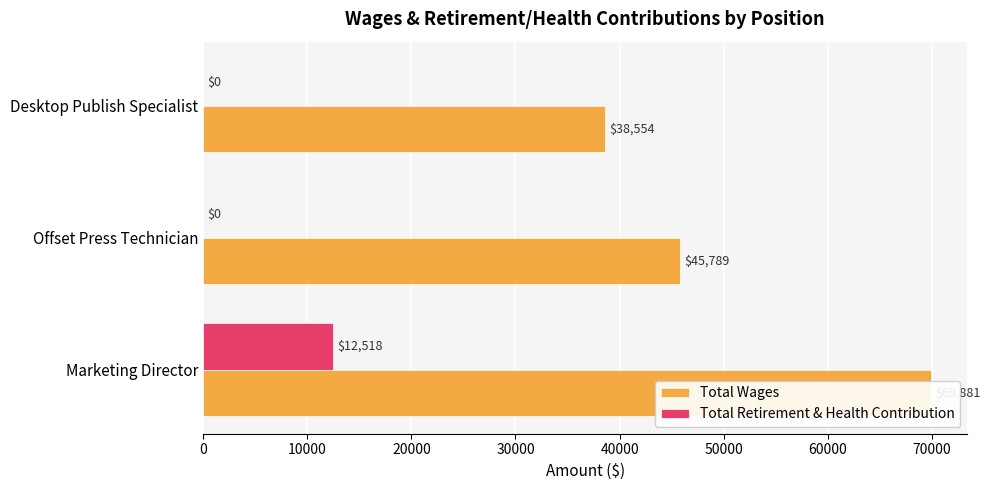

How many categories are shown in the chart?

3